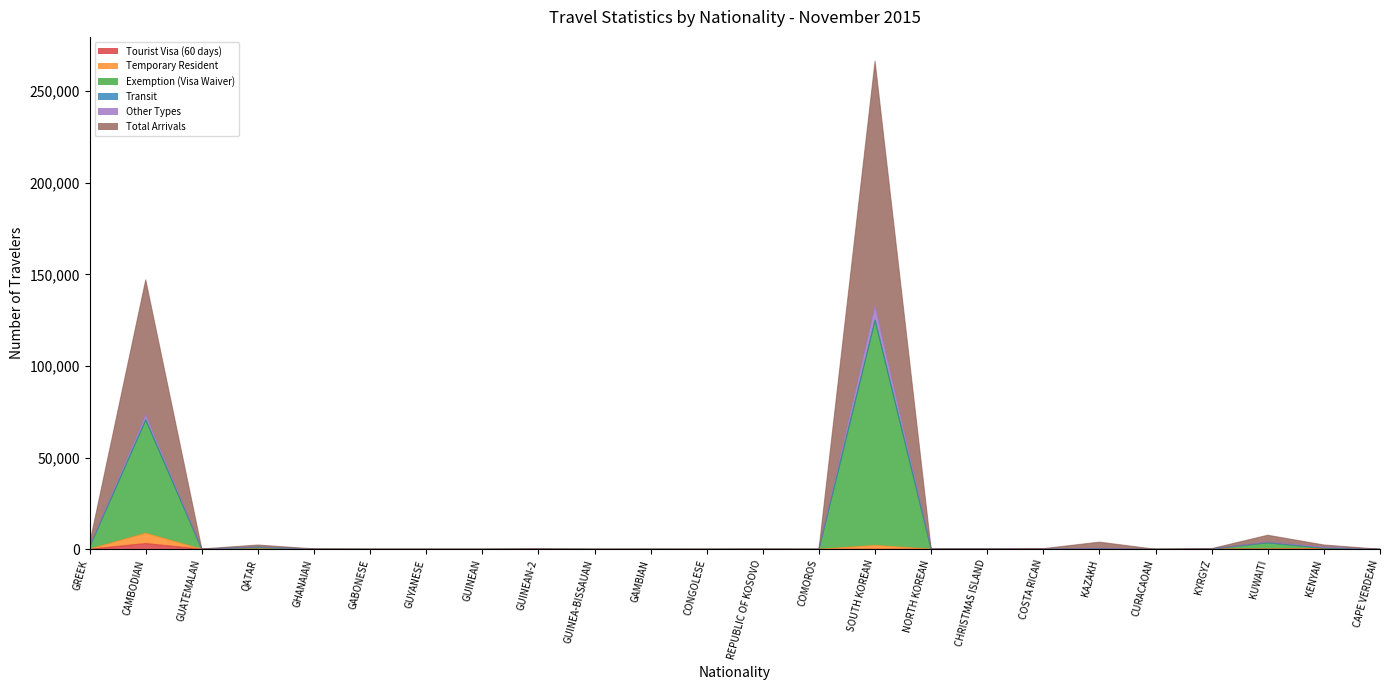

How many lines are shown in the chart?

6